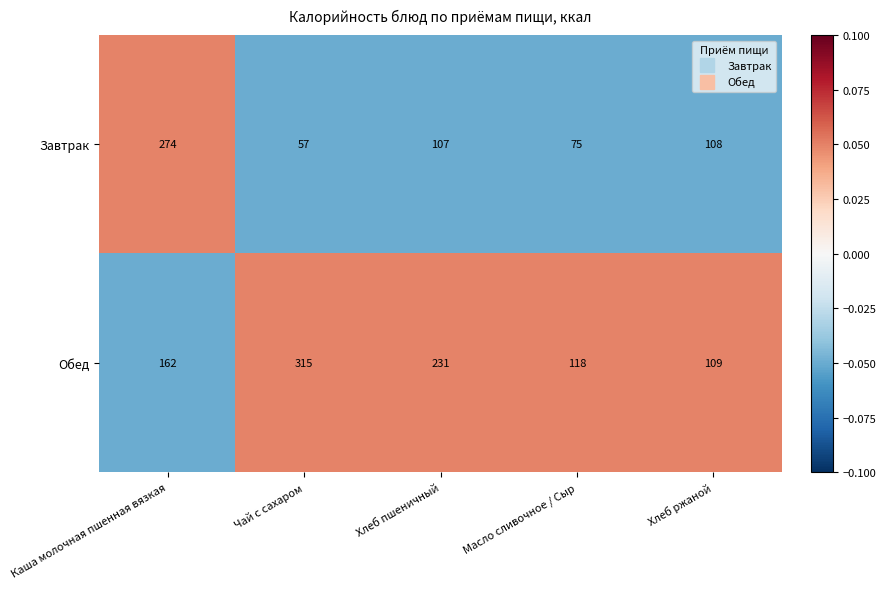

At which category is the sum across all series the highest?

Каша молочная пшенная вязкая